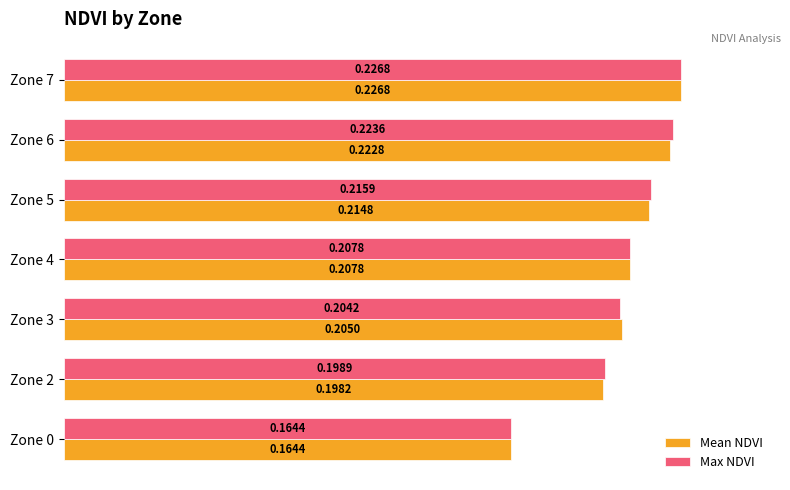

What is the sum of all Max NDVI values?

1.4